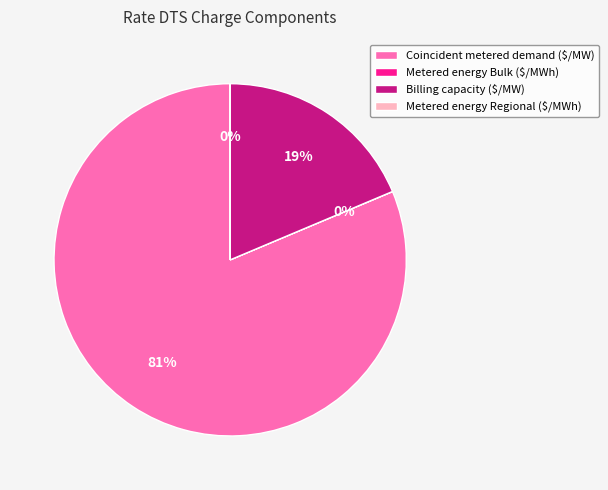

What is the largest slice in the pie chart?

Coincident metered demand ($/MW)